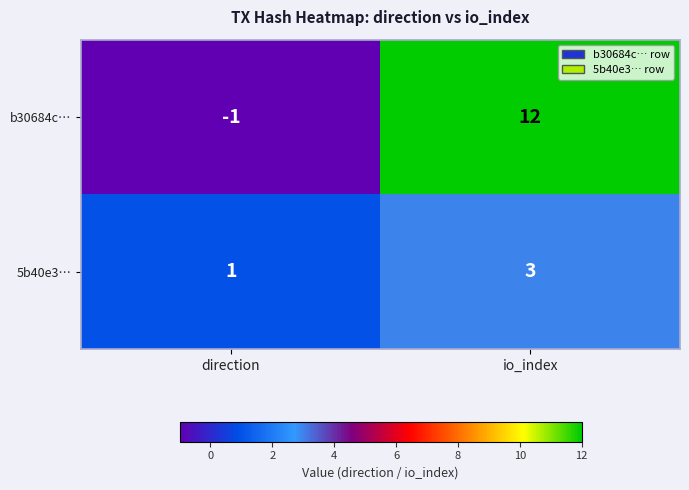

Reading left to right, list all the values displayed in this chart.

b30684c…: direction=-1	io_index=12
5b40e3…: direction=1	io_index=3